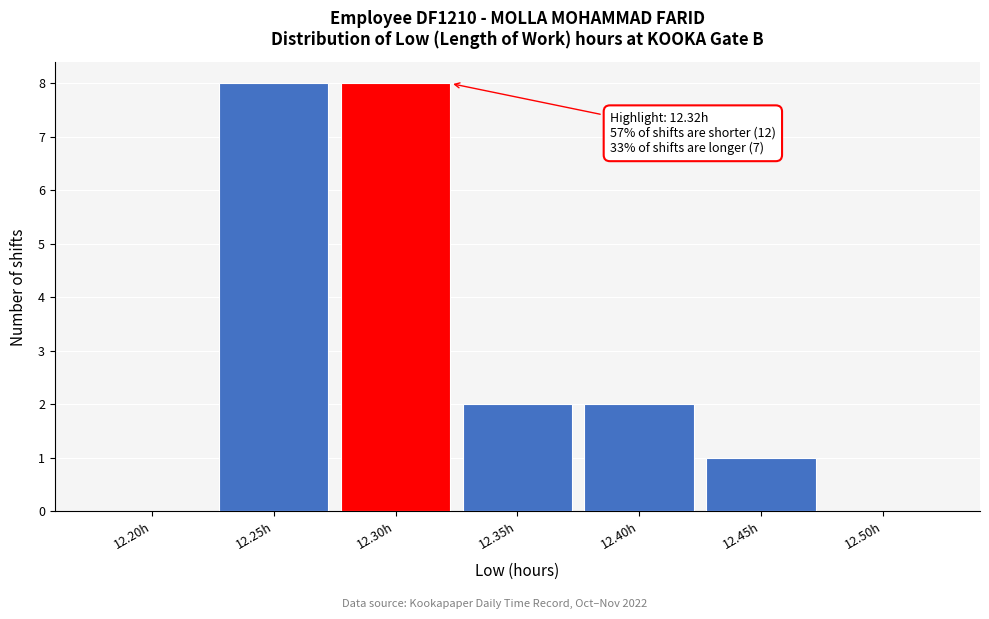

Reading left to right, what are all the values shown in this chart?

12.20h=0	12.25h=8	12.30h=8	12.35h=2	12.40h=2	12.45h=1	12.50h=0